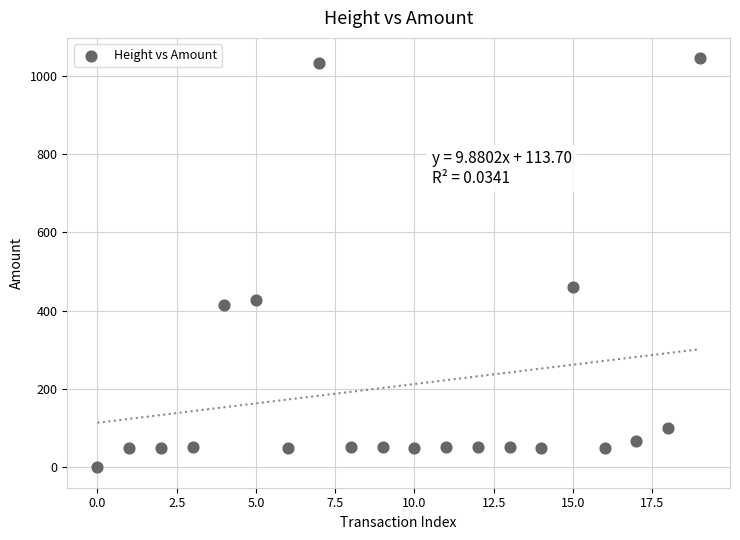

What Y value in the scatter plot is closest to 522?

459.5